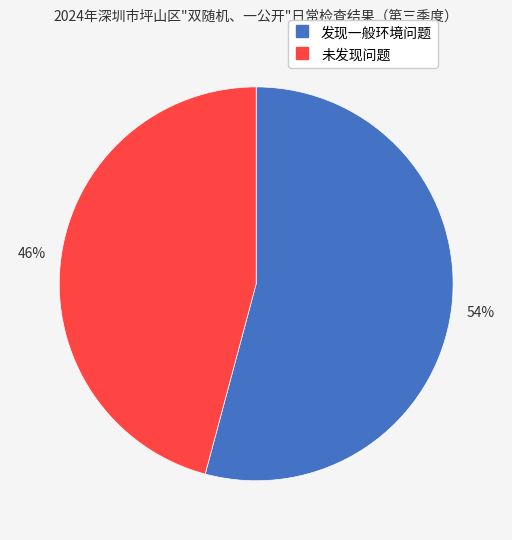

What percentage is the 发现一般环境问题 slice, to the nearest percent?

54%